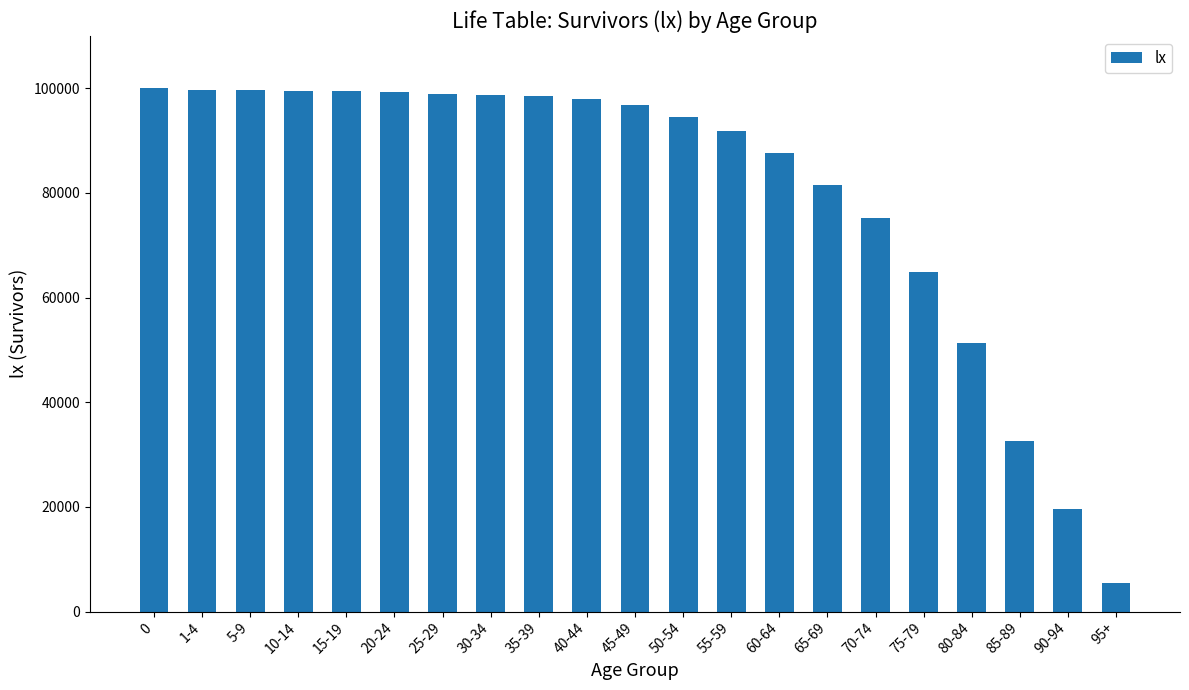

How many distinct data groups are displayed?

1